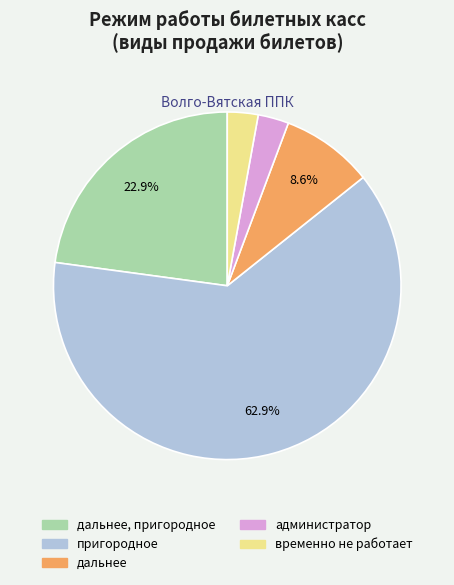

How much of the chart is everything except дальнее, пригородное?

77.1%